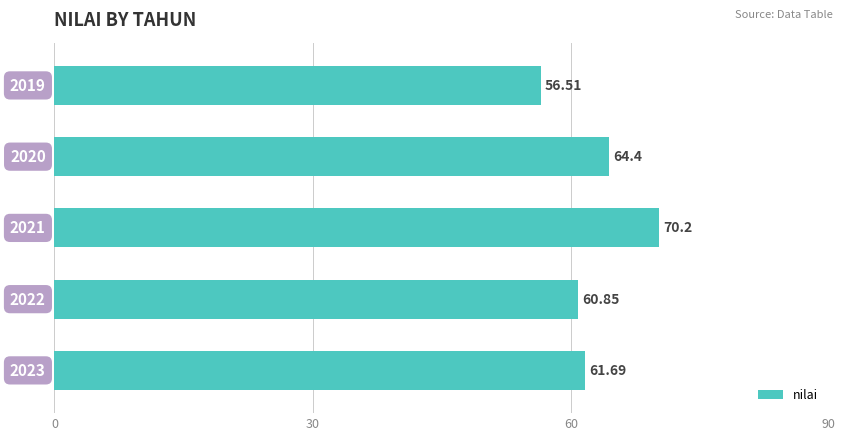

How many bars are there in total?

5